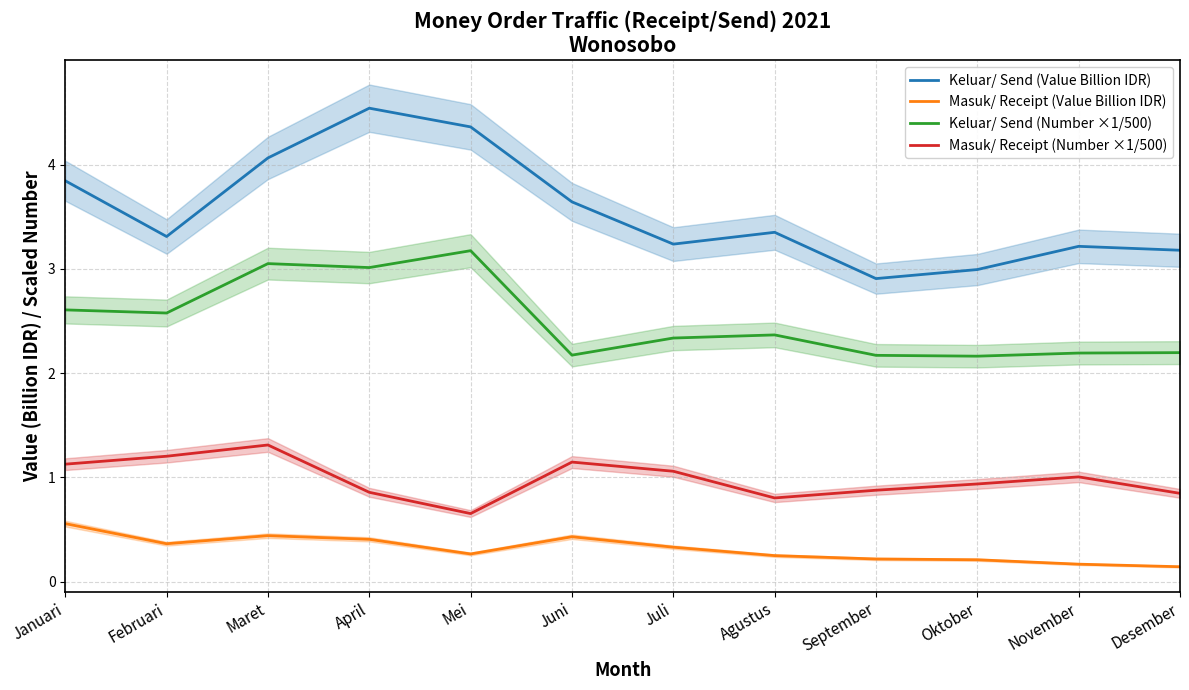

What is the sum of the Masuk/ Receipt (Number ×1/500) values at Maret and September?

2.2